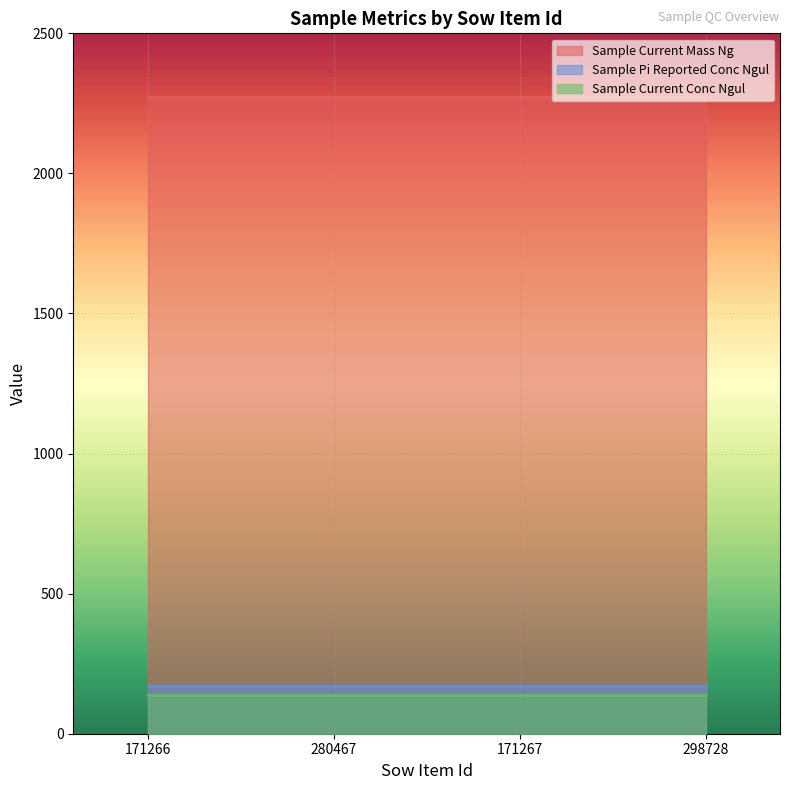

What is the highest value of the Sample Current Conc Ngul series?

137.0